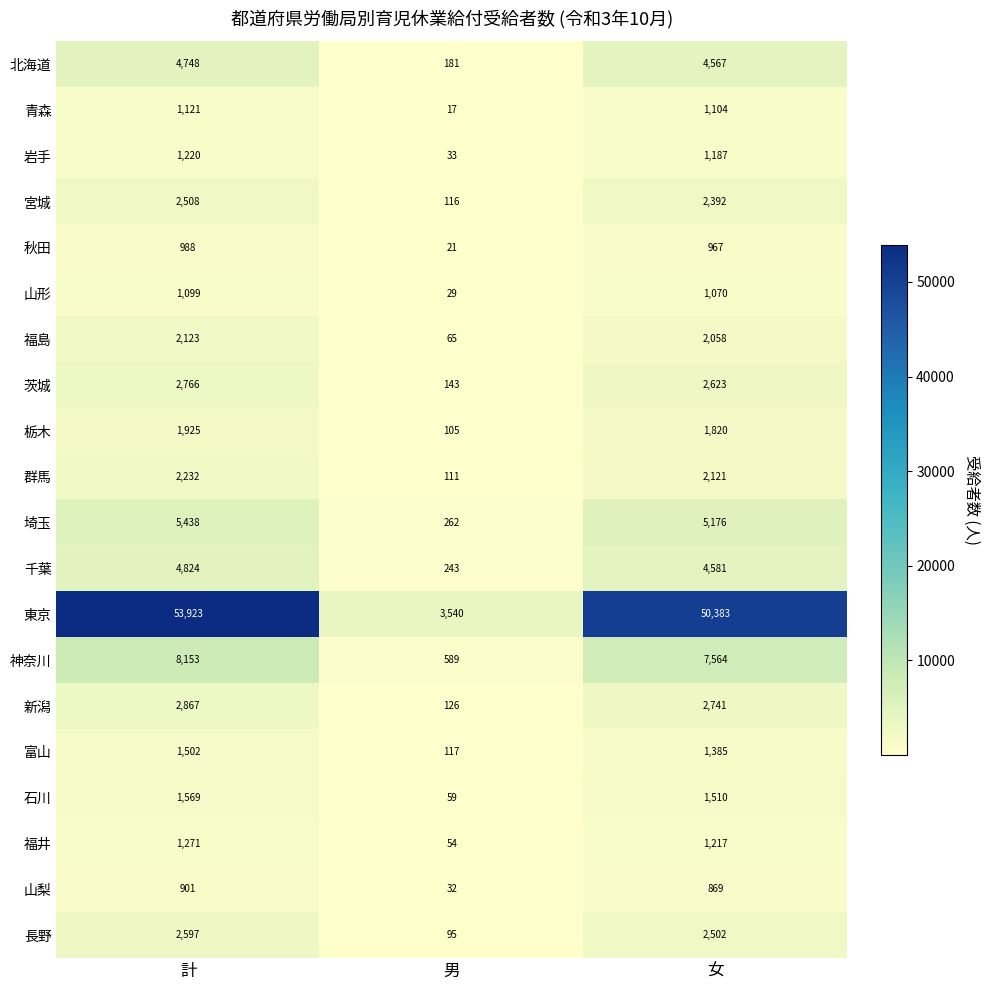

What is the lowest value of the 秋田 series?

21